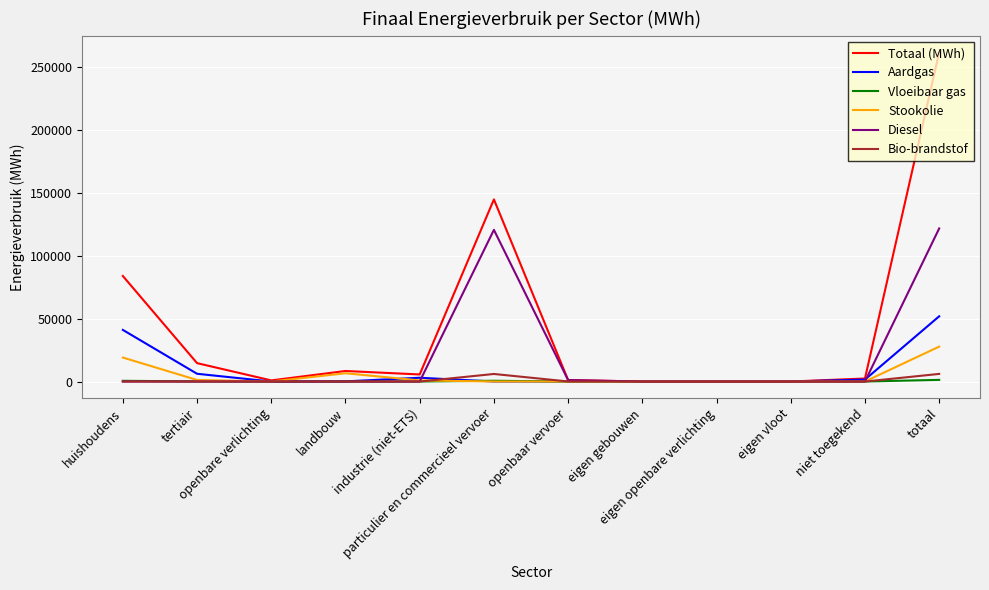

Which series has the largest total across all categories?

Totaal (MWh)